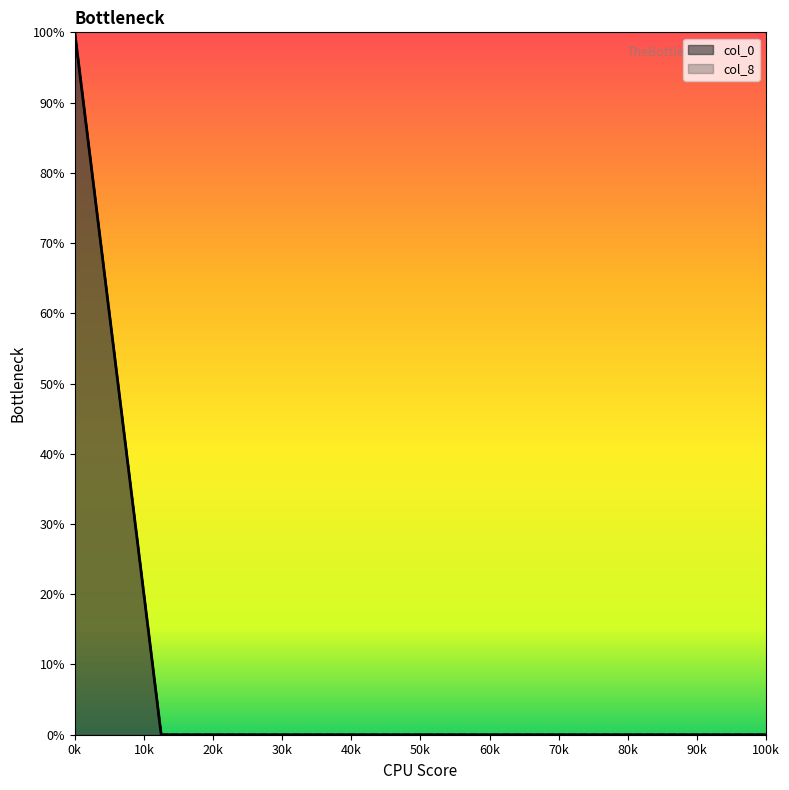

The col_0 series shows -1 at 100k. True or false?

False